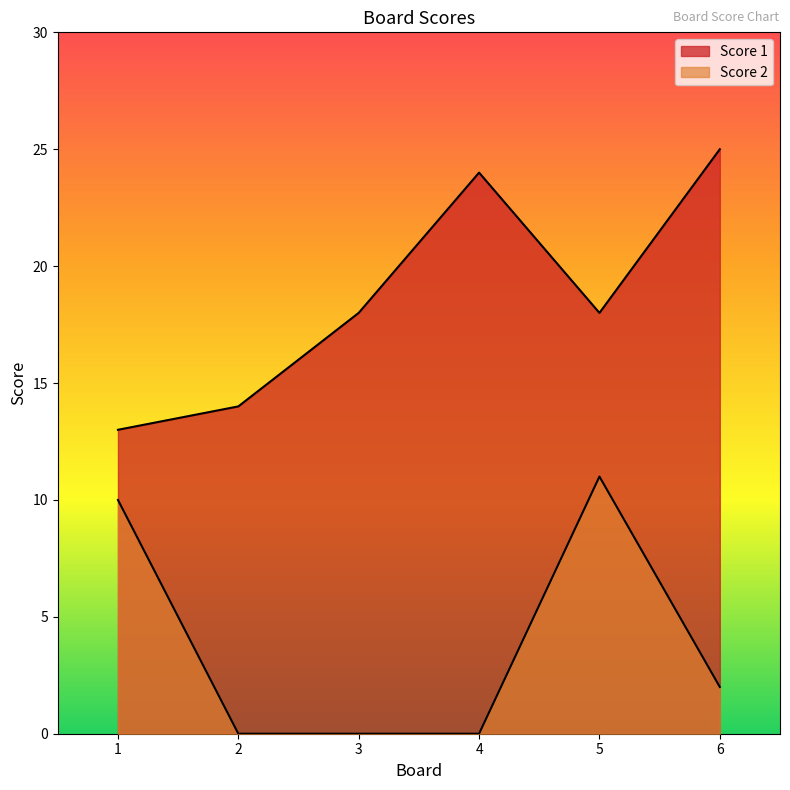

List the series in order of their peak value, lowest first.

Score 2, Score 1